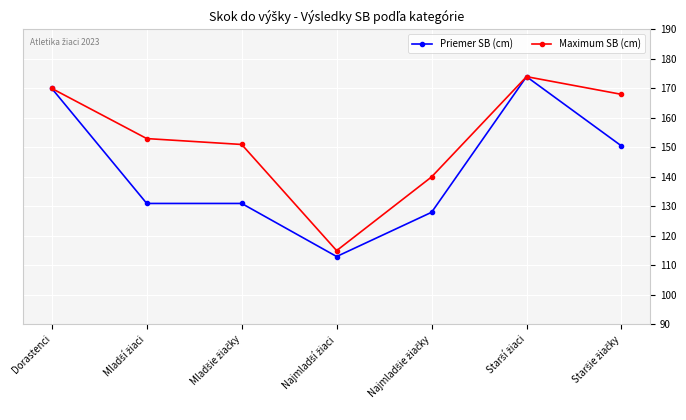

True or false: Maximum SB (cm) has more than 0 points higher than both neighbors.

True